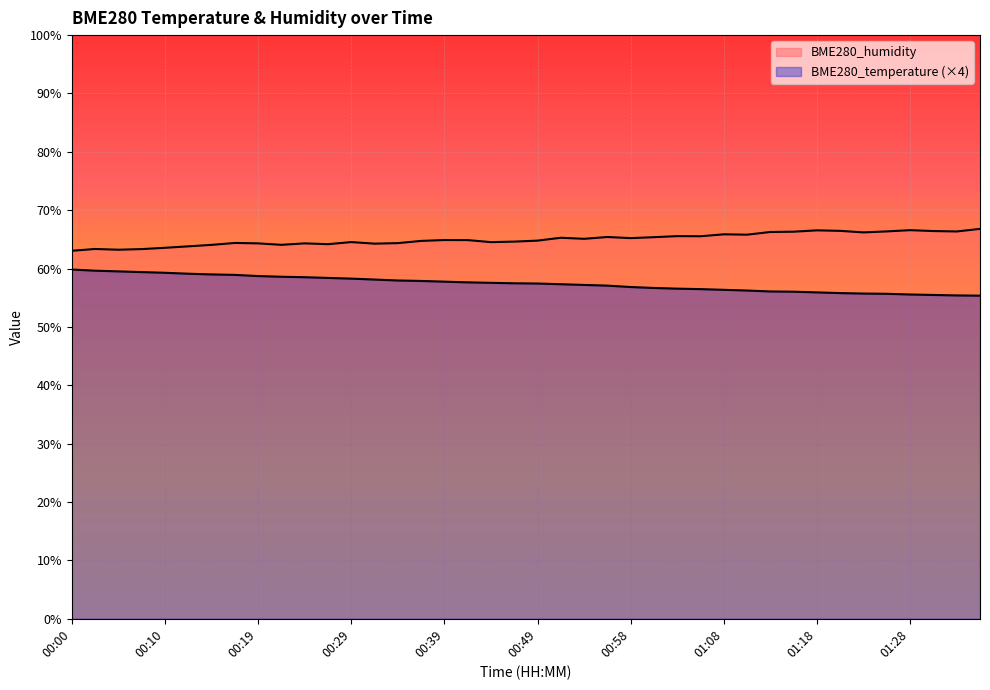

What is the value of the BME280_humidity point at the 4th from the left?

63.3